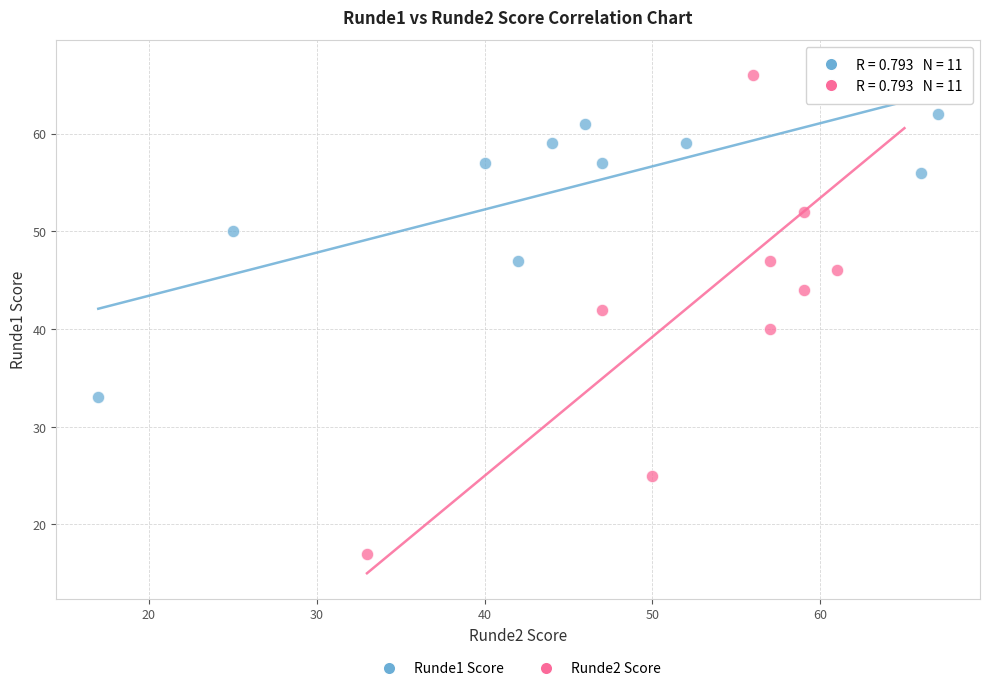

Which series reaches the maximum Y coordinate?

Runde2 Score